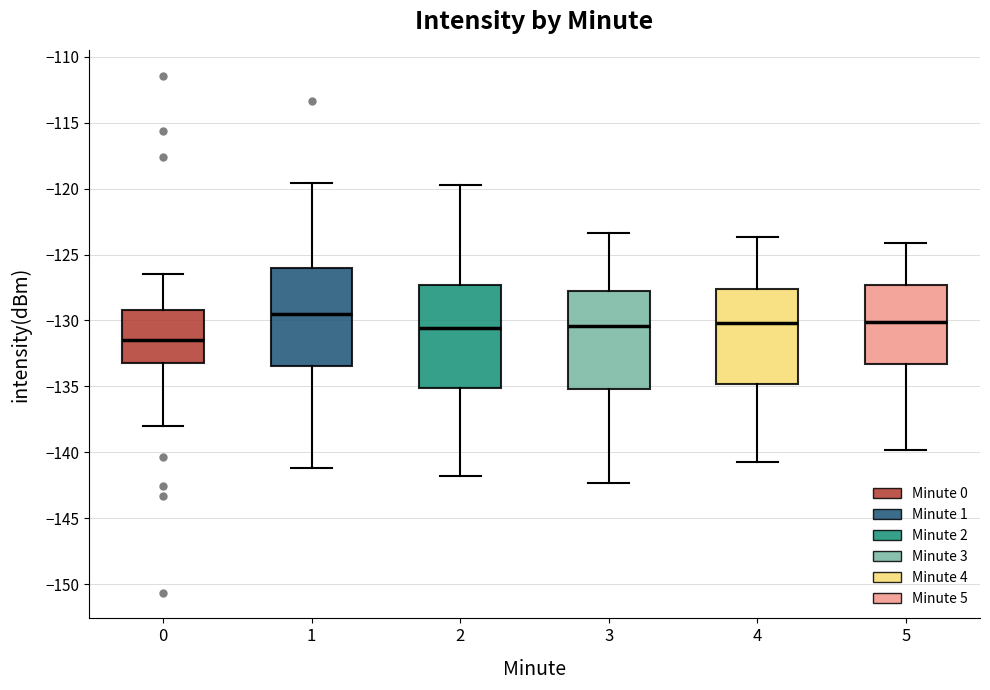

Reading left to right, read every box against the y-axis: the position of its median line, the range the box covers, and the ends of its whiskers. The values are not printed on the chart, so give them approximately, as read against the axis.

0: median -131.5, box -133.0 to -129.0, whiskers -138.0 to -126.5
1: median -129.5, box -133.5 to -126.0, whiskers -141.0 to -119.5
2: median -130.5, box -135.0 to -127.5, whiskers -142.0 to -119.5
3: median -130.5, box -135.0 to -127.5, whiskers -142.5 to -123.5
4: median -130.0, box -135.0 to -127.5, whiskers -140.5 to -123.5
5: median -130.0, box -133.5 to -127.5, whiskers -140.0 to -124.0